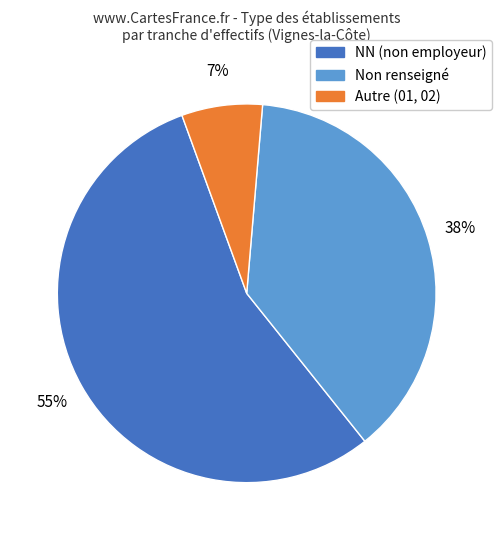

To the nearest percent, what is the average slice percentage?

33%